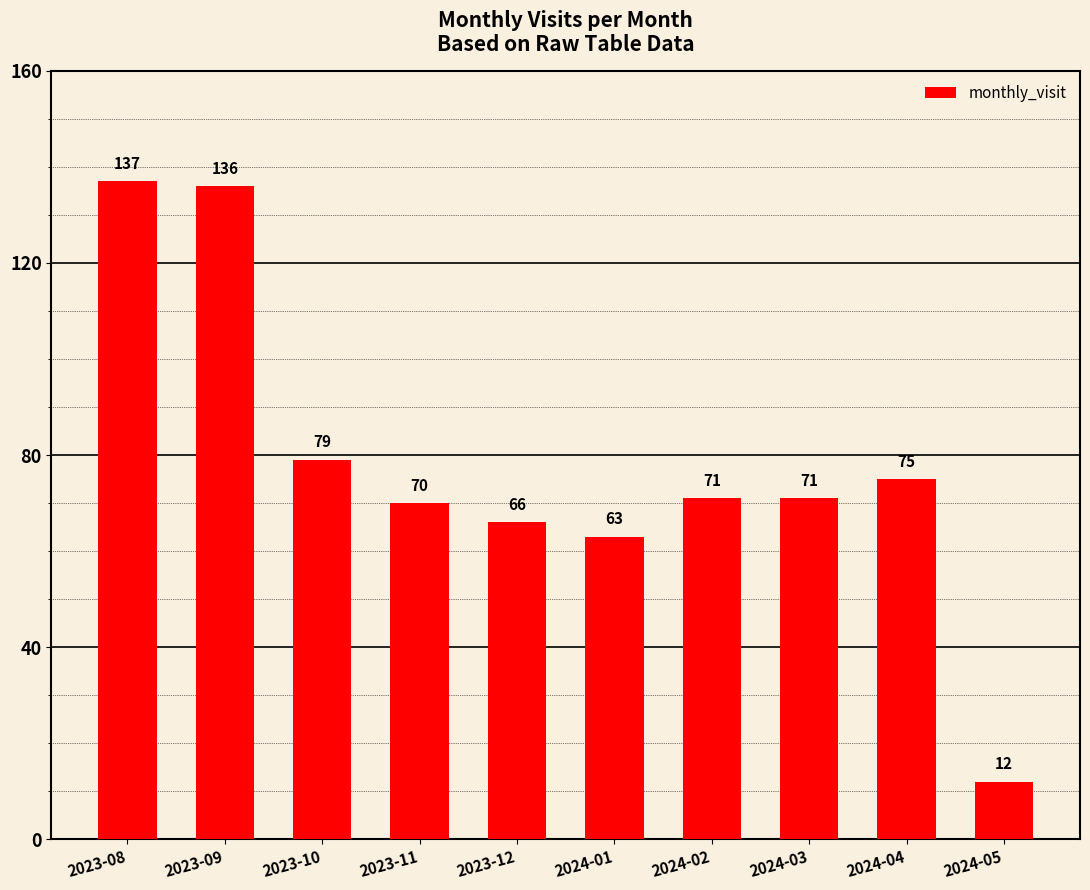

True or false: the data shows 21 at 2023-11.

False